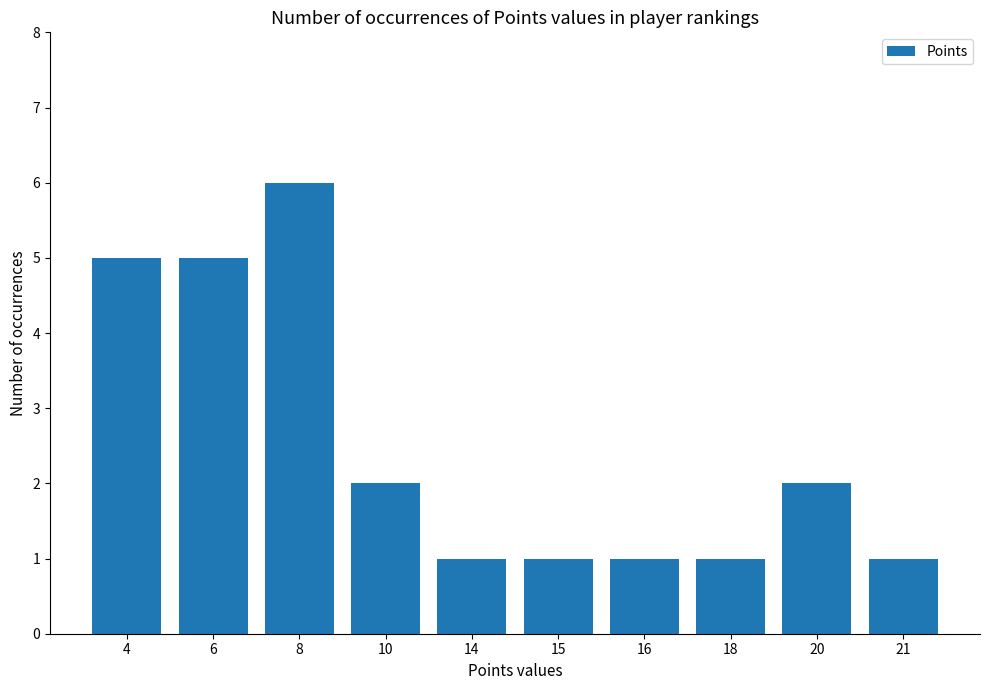

What is the smallest value displayed?

1